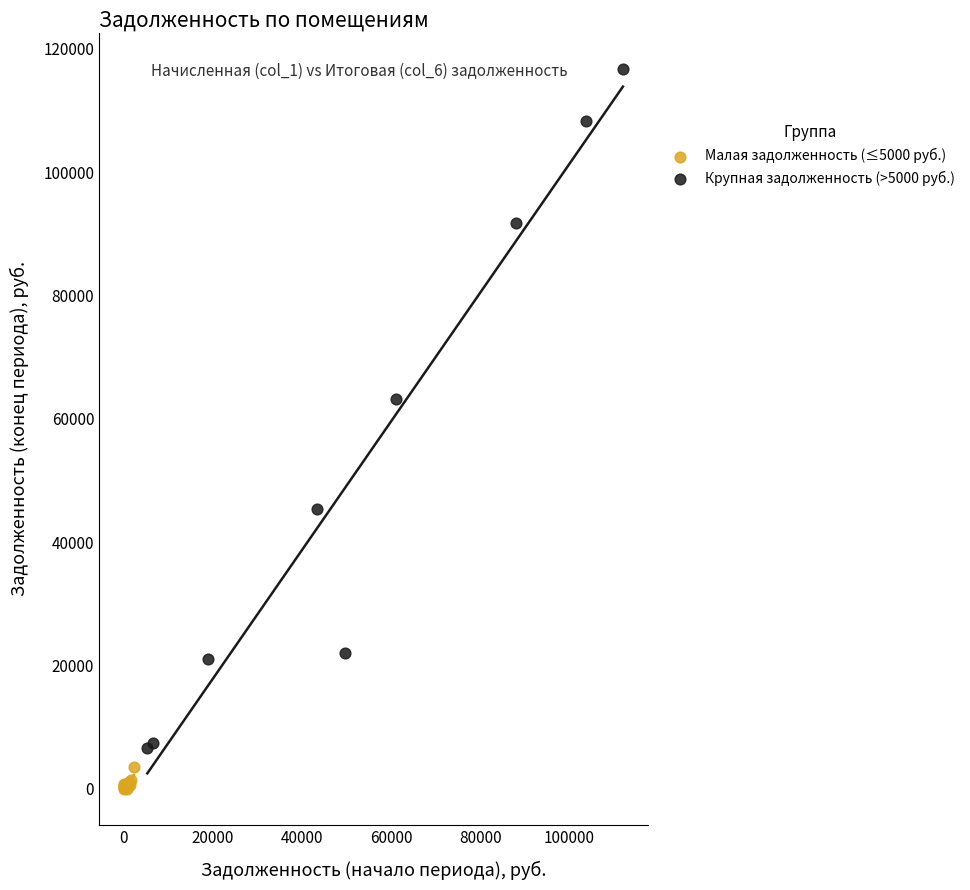

Which series has the widest spread of Y values?

Крупная задолженность (>5000 руб.)